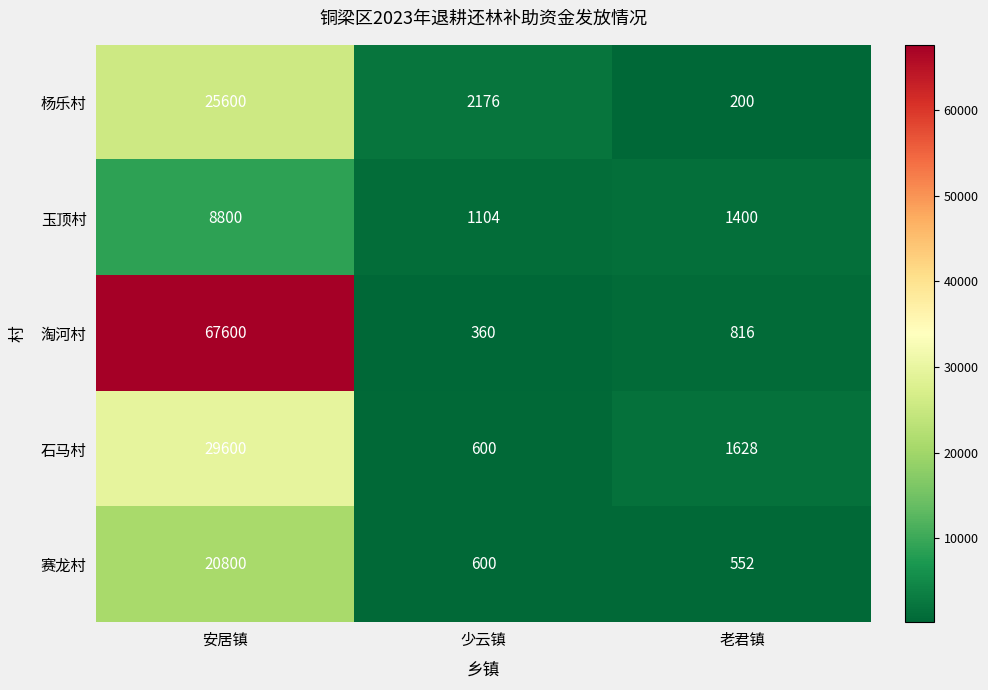

What is the spread (max minus min) of values at 少云镇?

1816